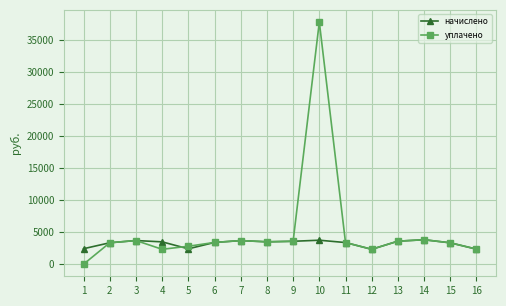

What is the minimum value for начислено?

2318.4